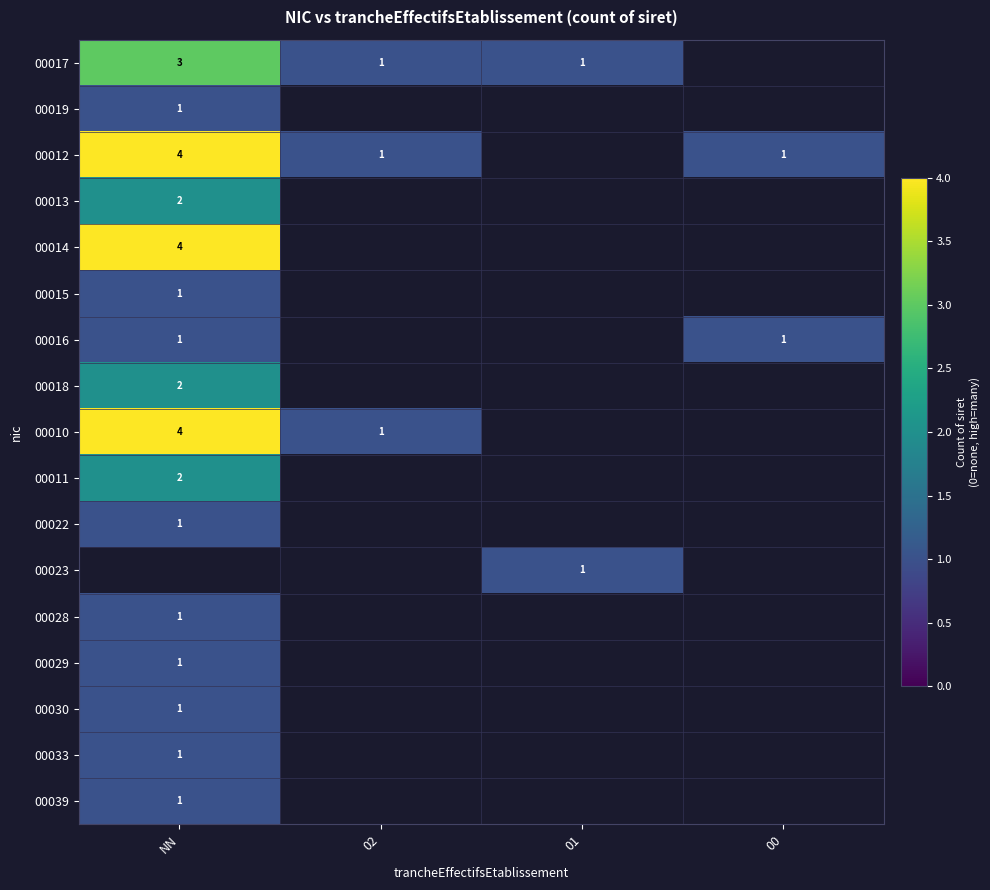

Is it true that 00012 equals 4 at NN?

True